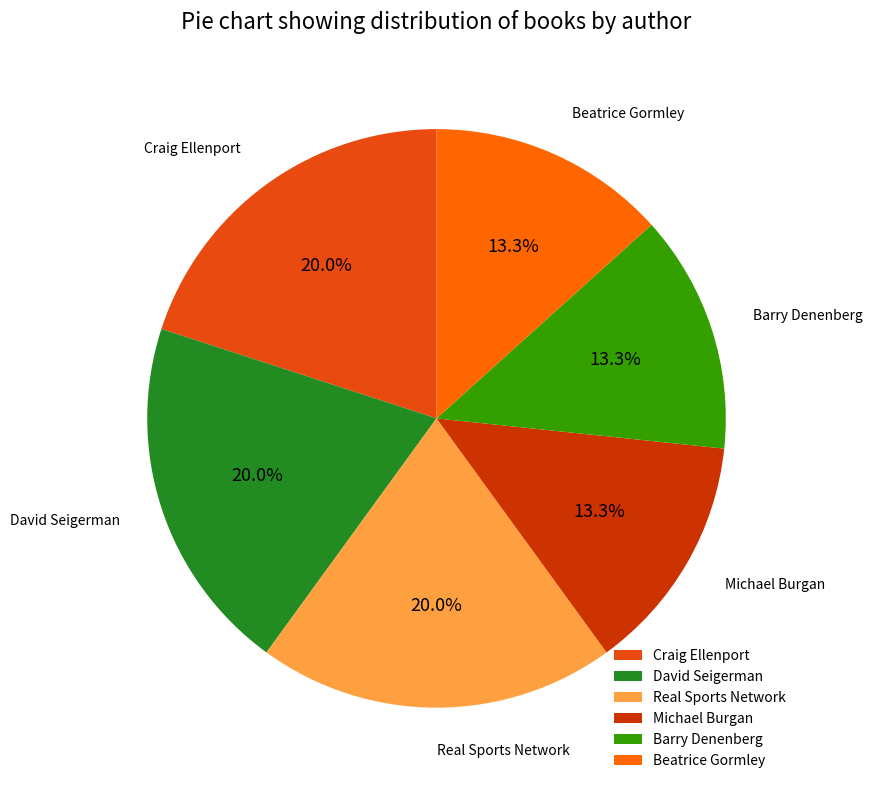

Does Beatrice Gormley represent more than half of the total?

No